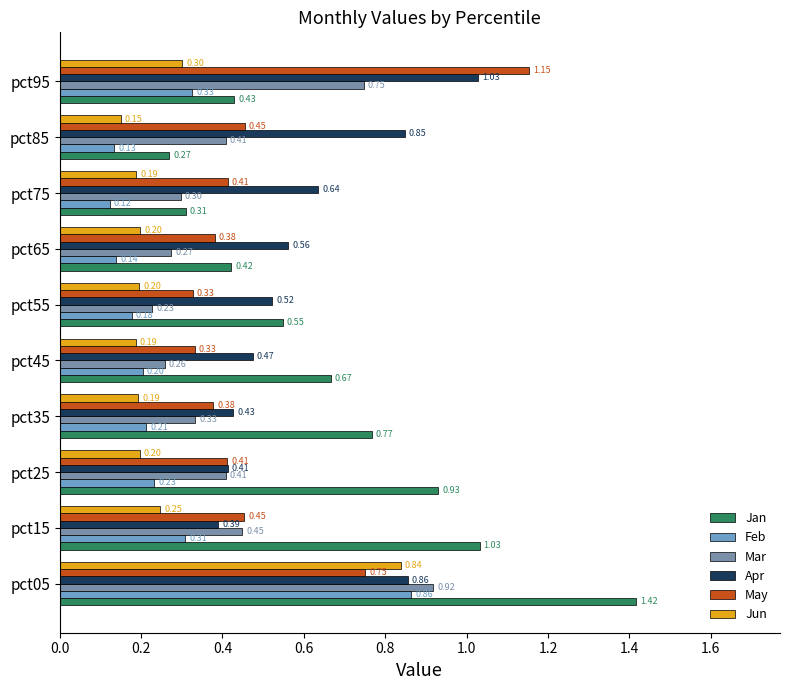

How many categories are shown in the chart?

10